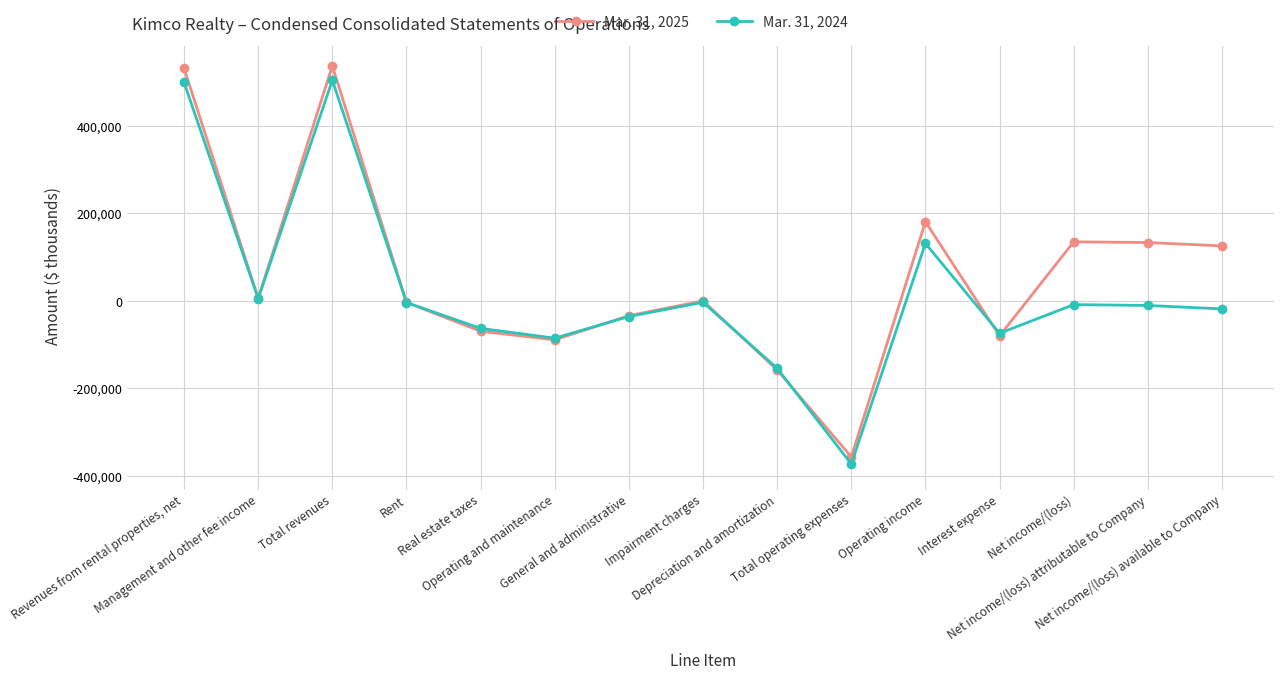

What is the label of the 8th point from the right?

Impairment charges